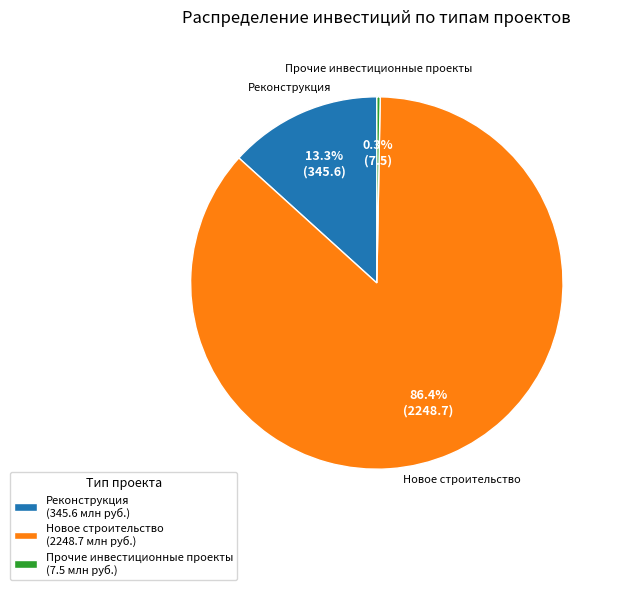

Which slice is the smallest?

Прочие инвестиционные проекты